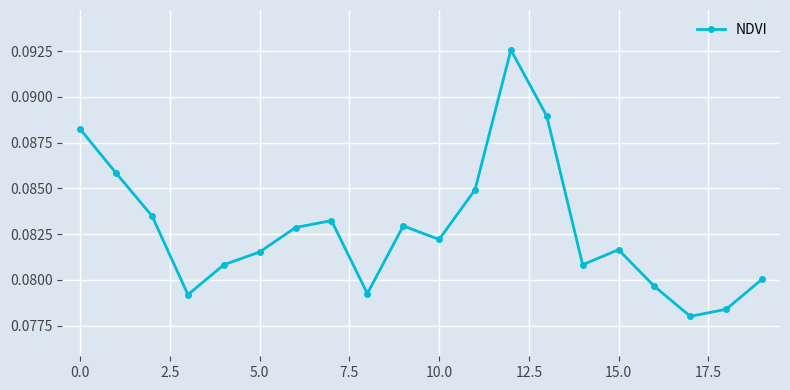

What is the sum of all values?

1.7